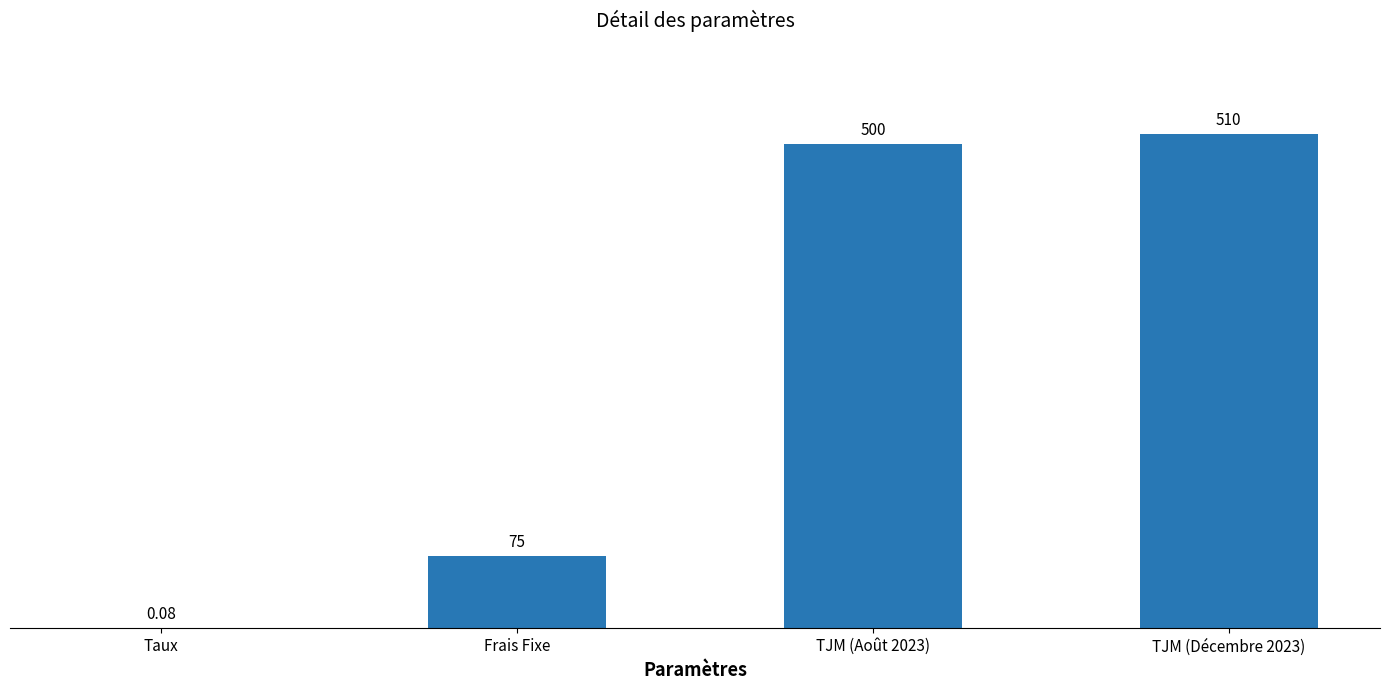

True or false: the data shows 326.7 at TJM (Août 2023).

False